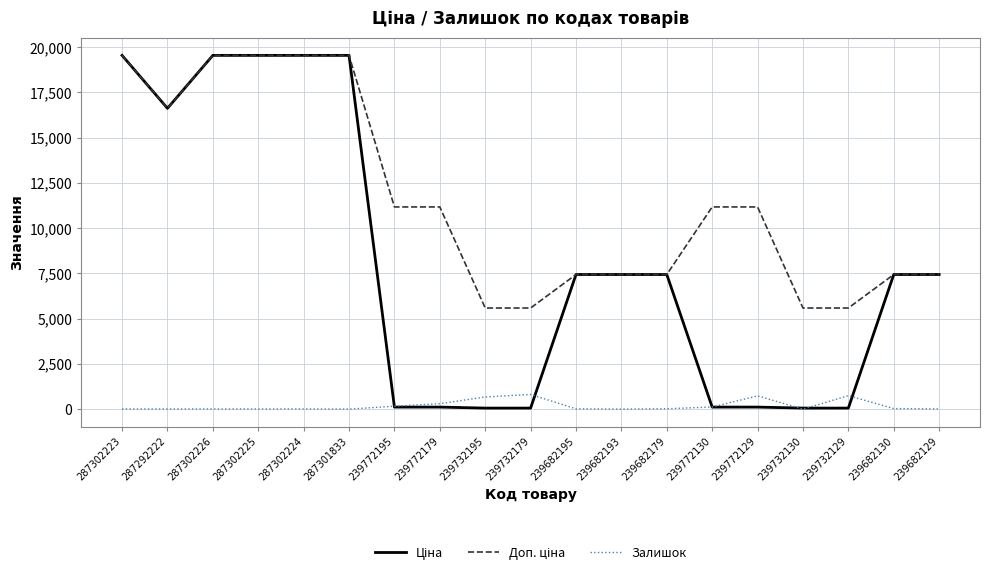

What is the total value across all series at 239682193?

14872.3